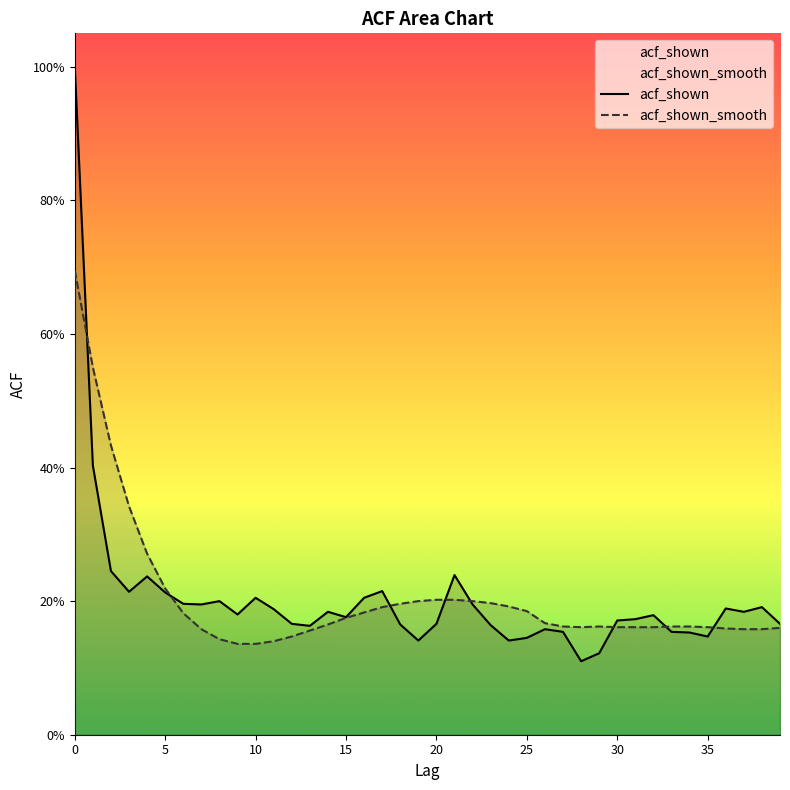

Between 19 and 12, which is larger?

12